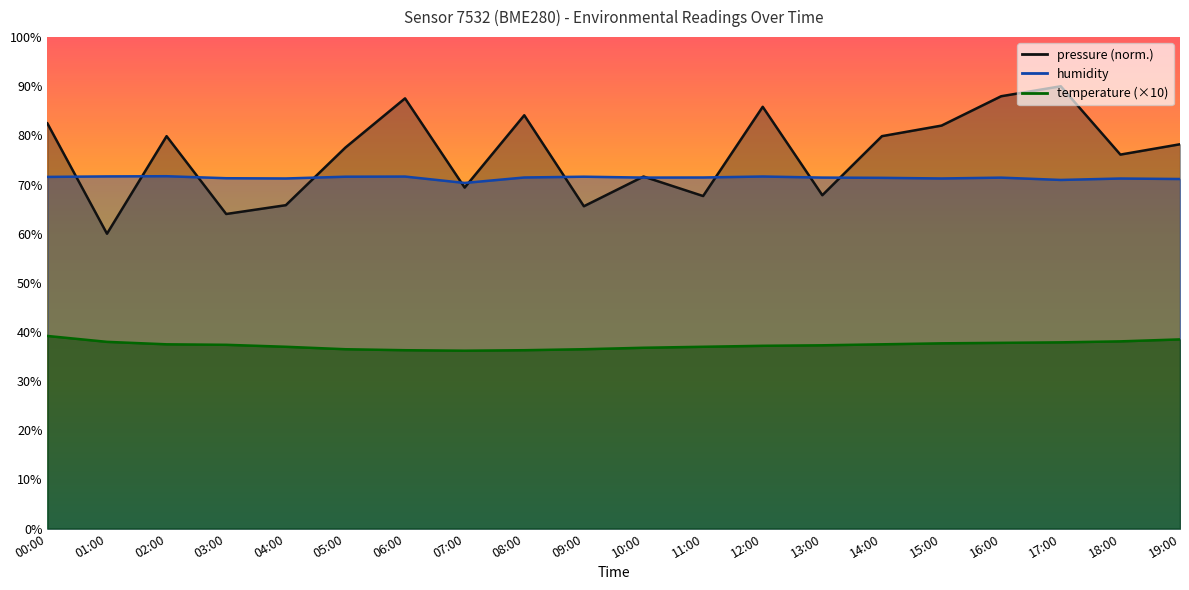

Does the chart have visible grid lines?

No